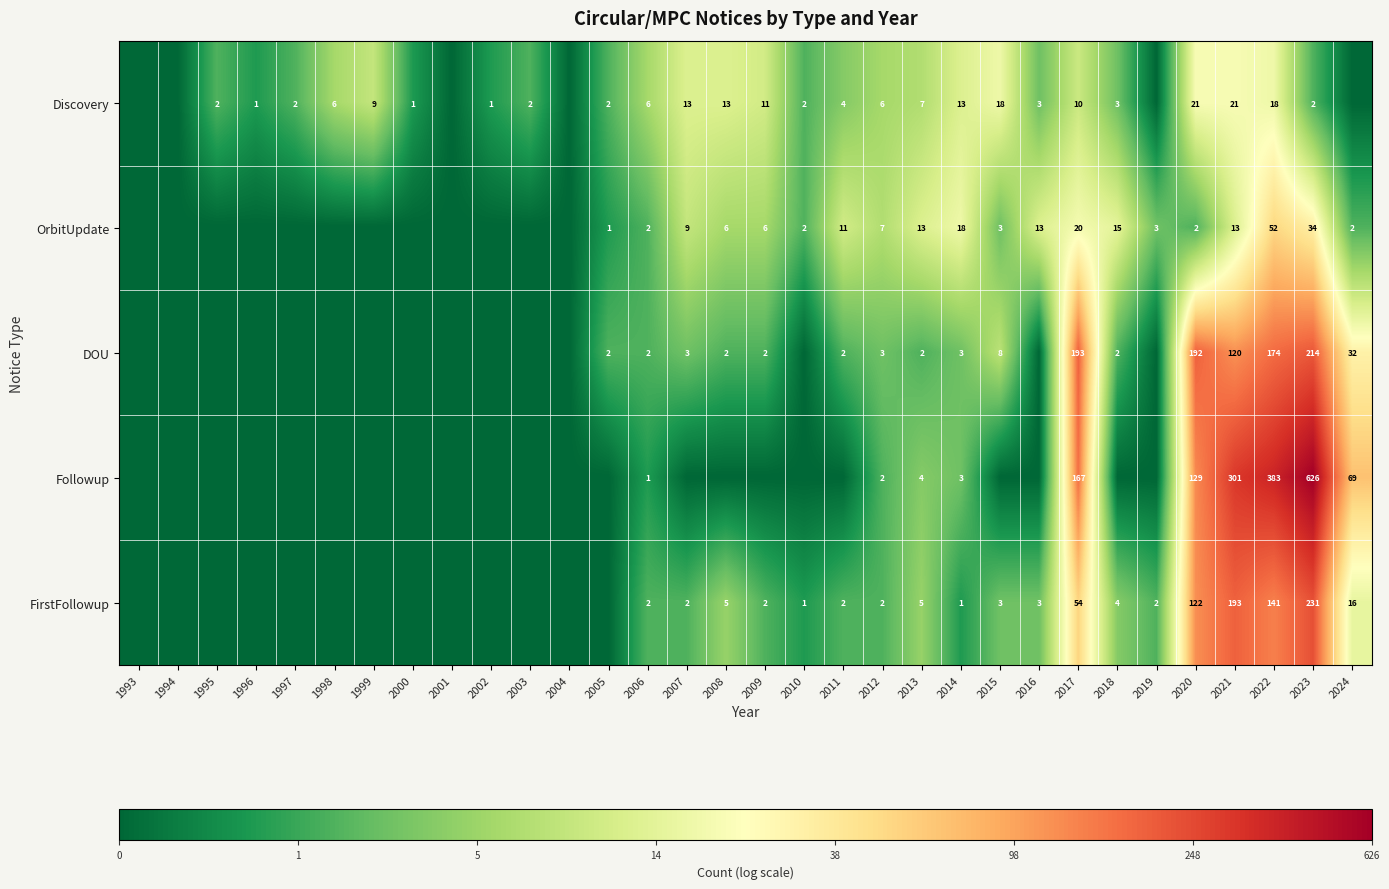

What is the total value across all series at 2014?

38